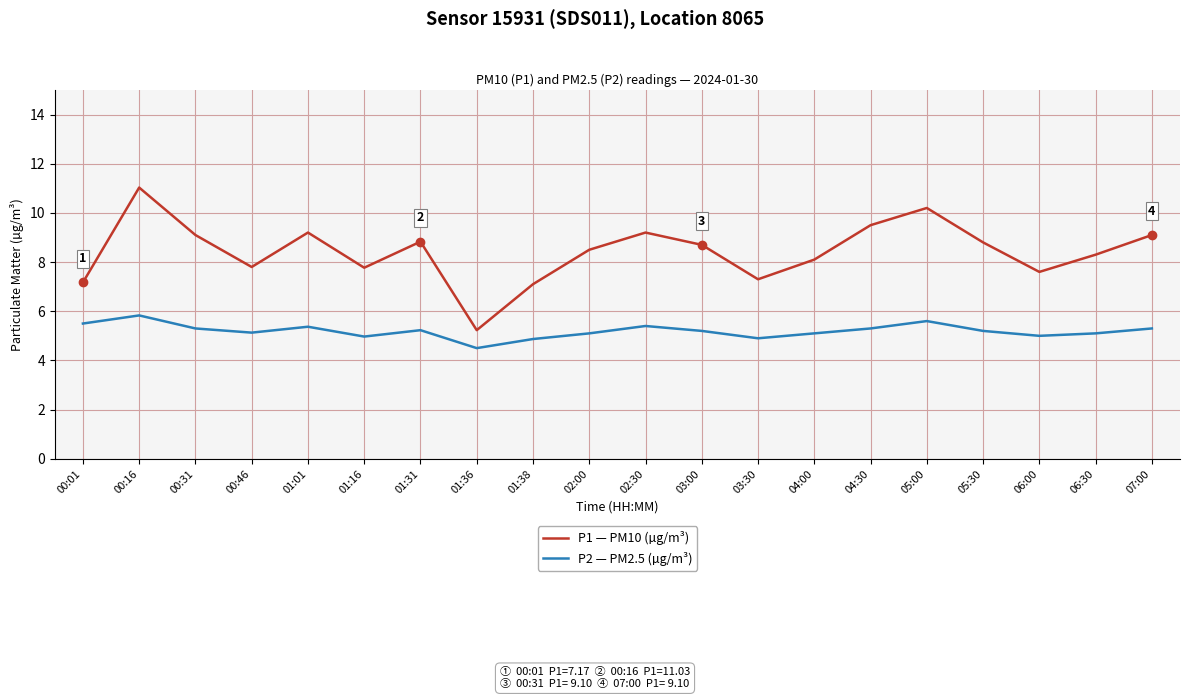

Rank the series by their maximum value, from highest to lowest.

P1 — PM10 (µg/m³), P2 — PM2.5 (µg/m³)